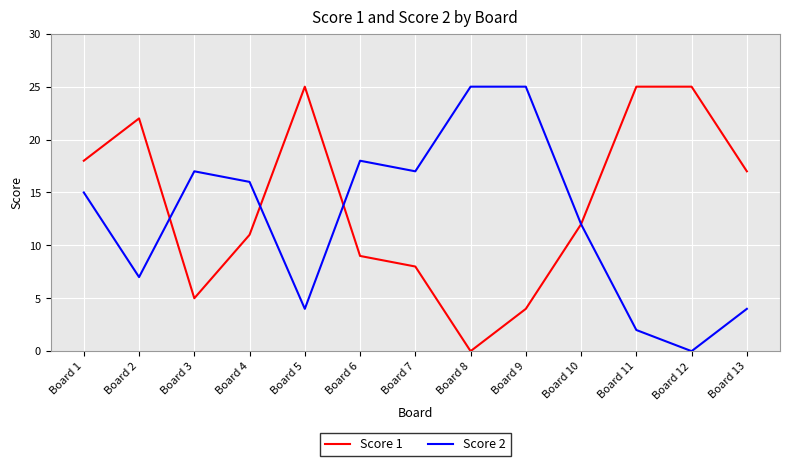

How many values in Score 2 are above zero?

12